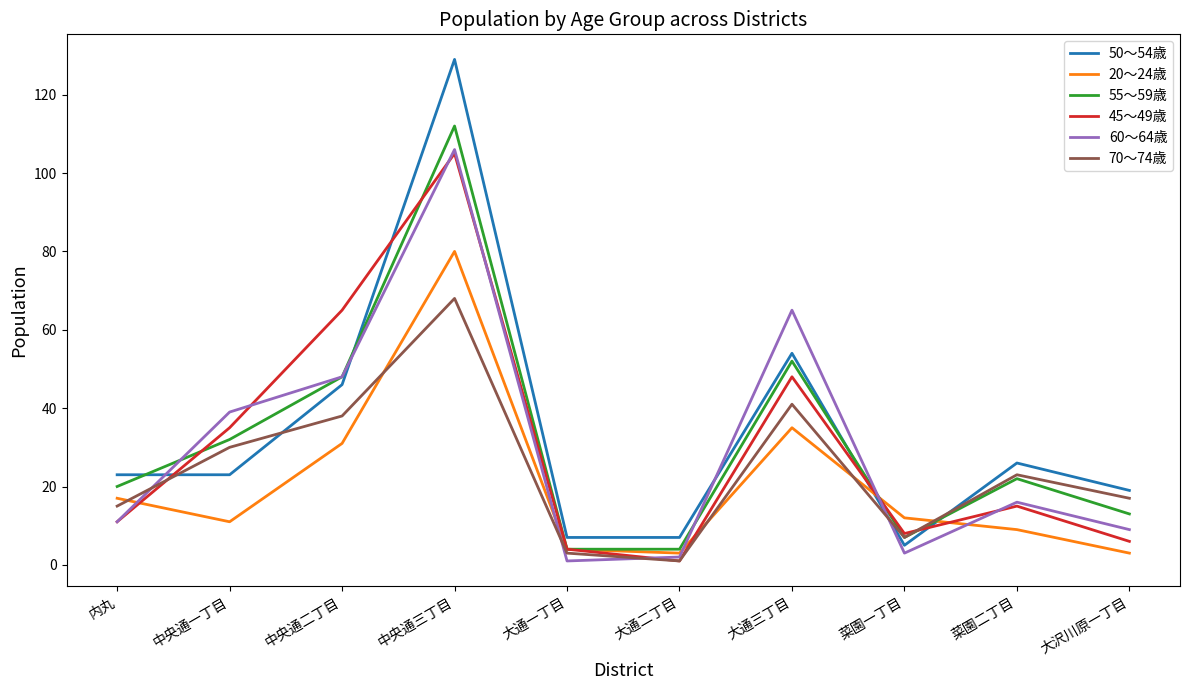

Where does the 70～74歳 series first go above 23?

中央通一丁目